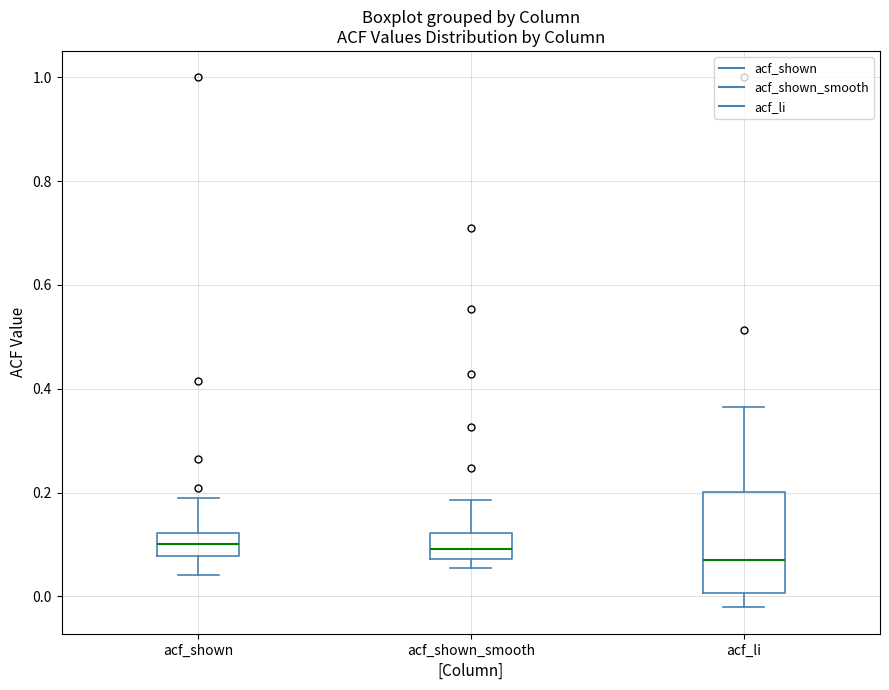

Where does the upper whisker of the box for acf_shown_smooth end on the y-axis? The values are not printed on the chart, so give them approximately, as read against the axis.

0.18